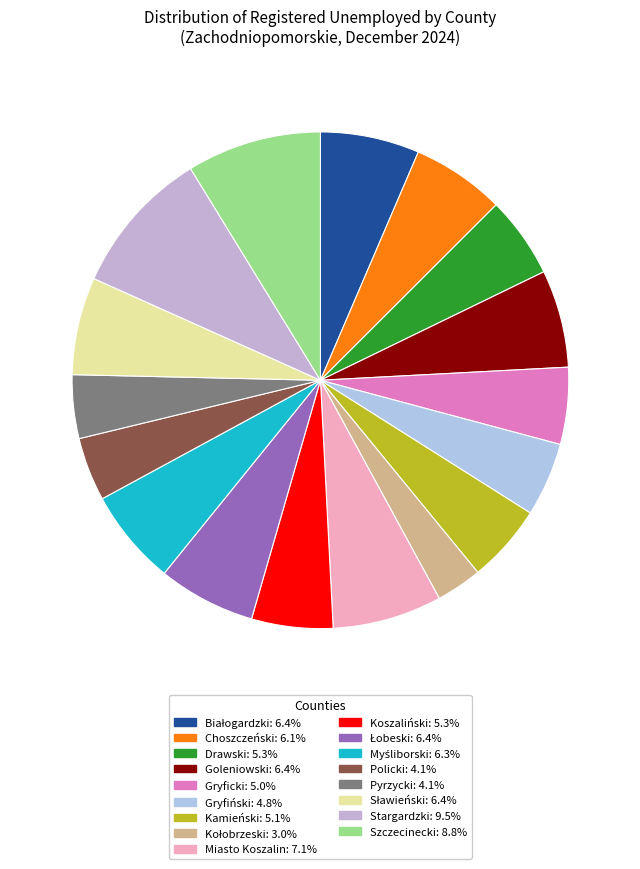

Rank the categories by value from lowest to highest.

Kołobrzeski, Policki, Pyrzycki, Gryfiński, Gryficki, Kamieński, Drawski, Koszaliński, Choszczeński, Myśliborski, Goleniowski, Łobeski, Sławieński, Białogardzki, Miasto Koszalin, Szczecinecki, Stargardzki